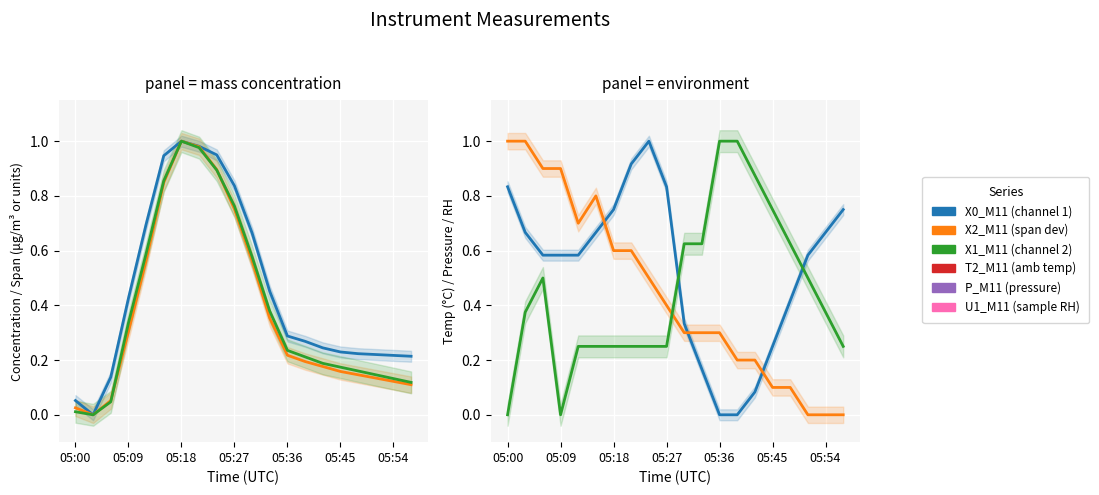

What is the difference between the second highest and minimum values in the U1_M11 (sample RH) series?

1.0